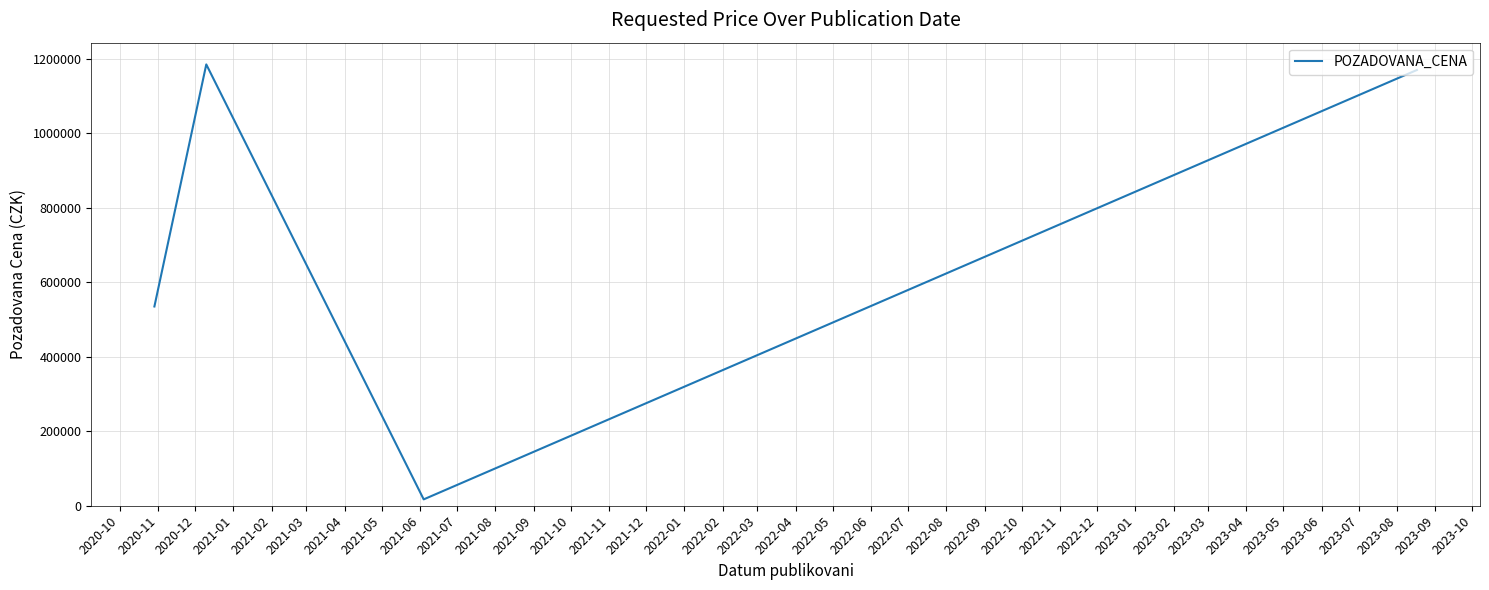

What is the greatest value displayed?

1185000